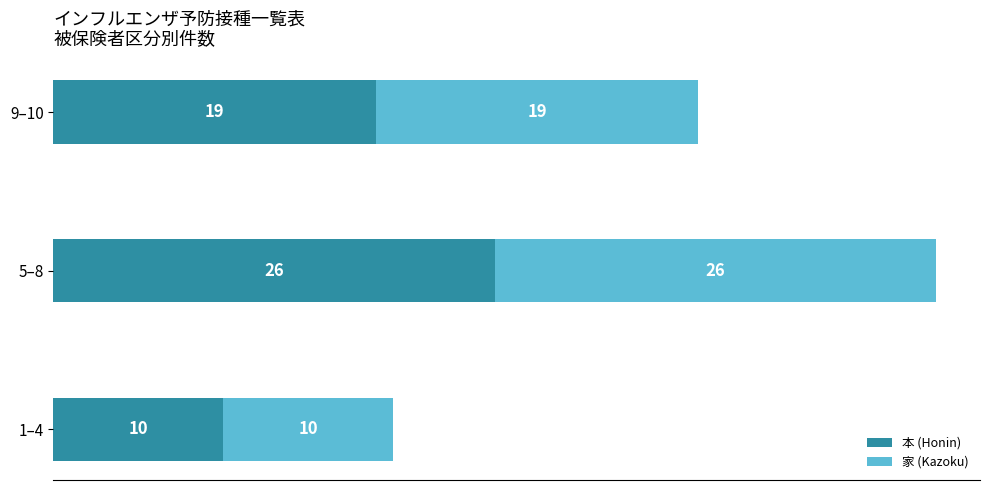

At which category is the sum across all series the highest?

5–8